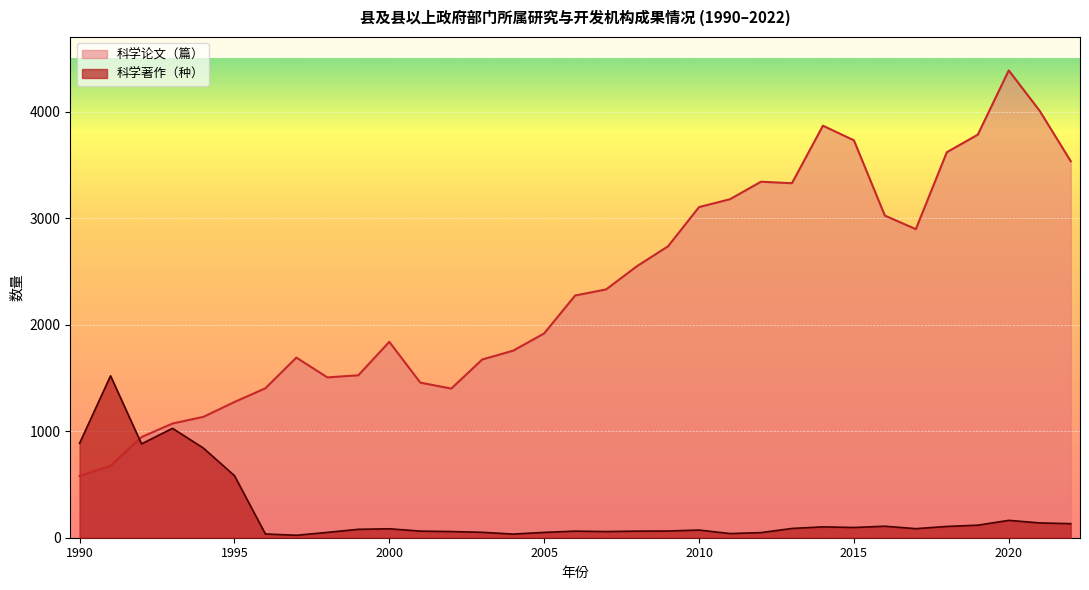

What are all the series names shown in the legend?

科学论文（篇）, 科学著作（种）